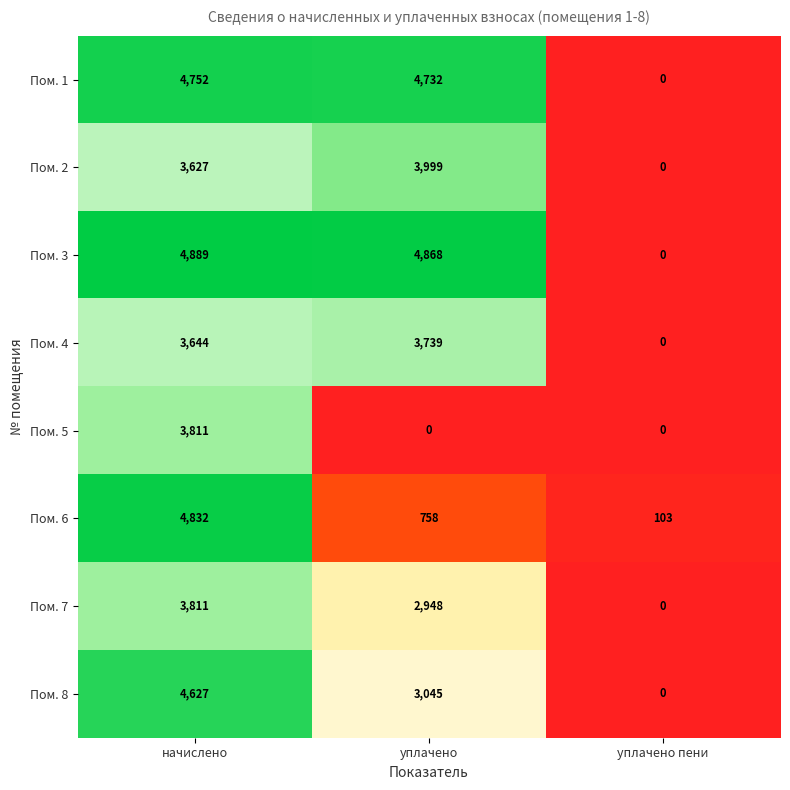

What is the total value across all series at уплачено пени?

103